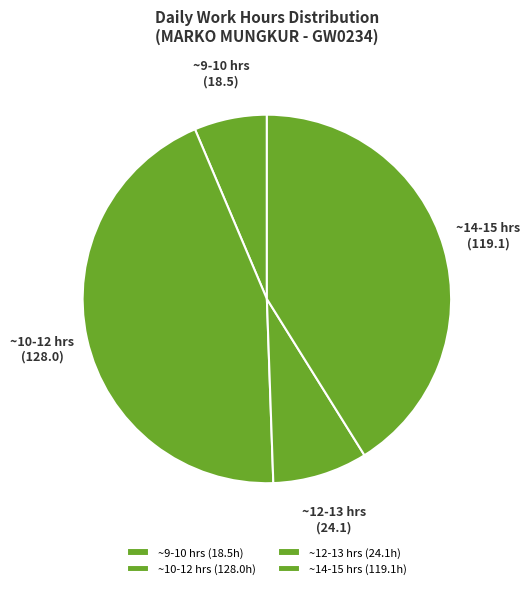

Approximately how many times larger is the value at ~10-12 hrs compared to ~12-13 hrs?

5.3